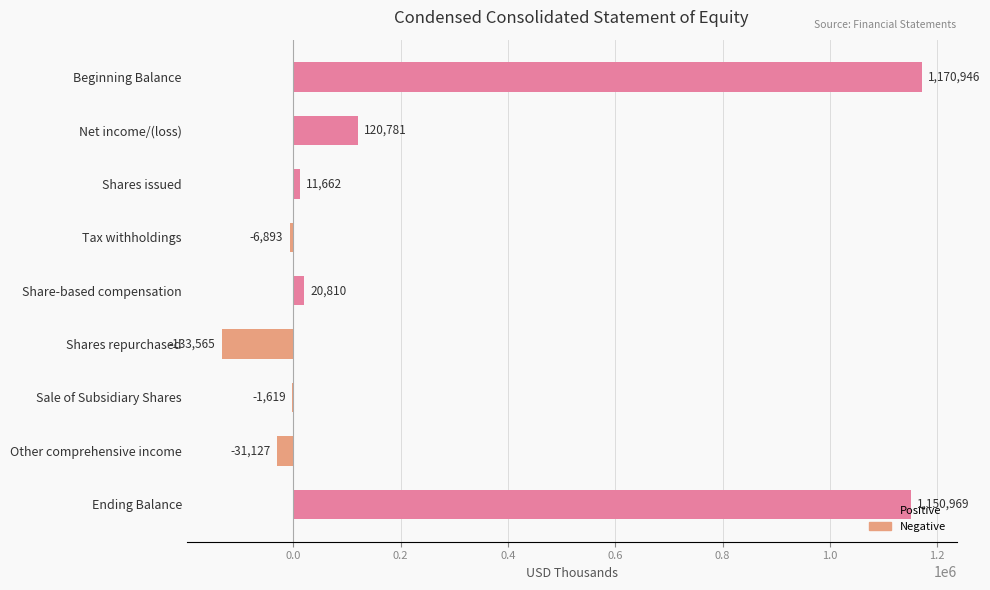

Which category has the highest value across all series?

Beginning Balance